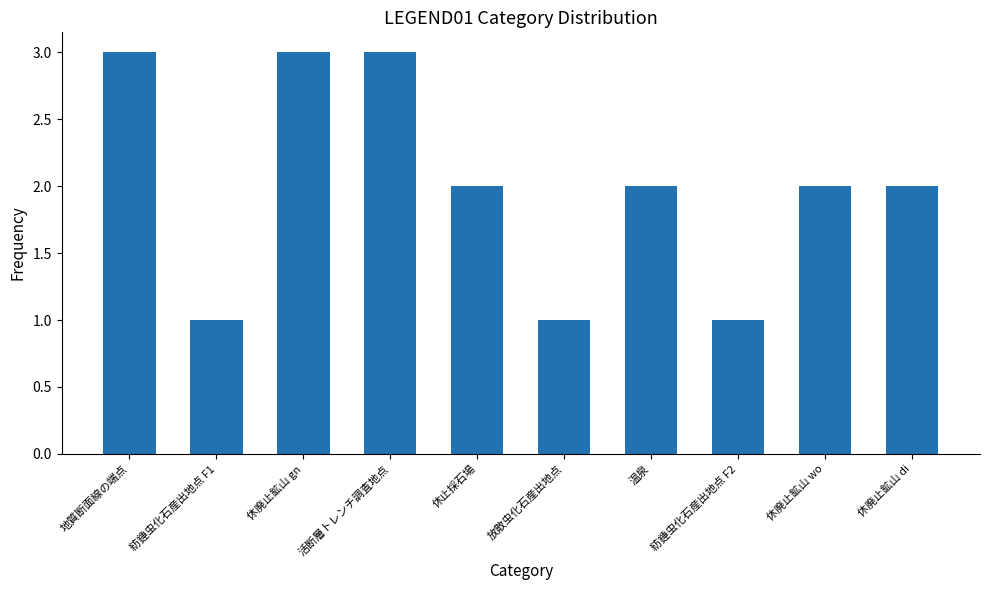

What is the label of the 2nd bar from the right?

休廃止鉱山 wo